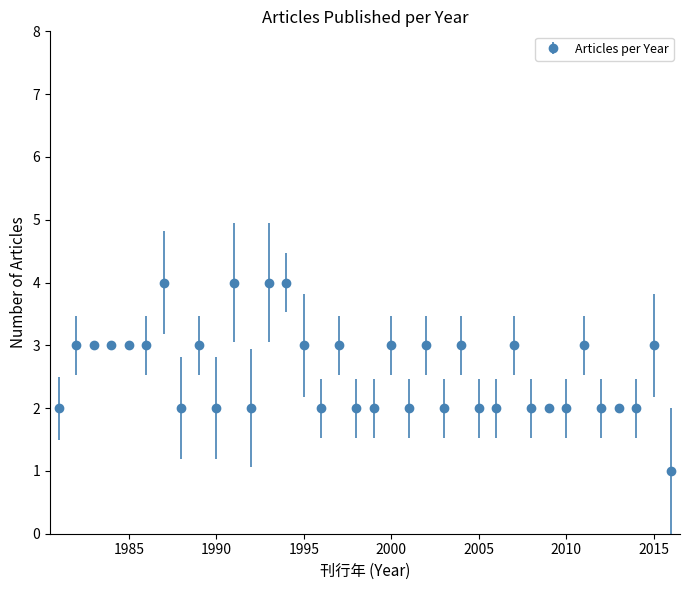

What is the value of the 12th point from the left?

2